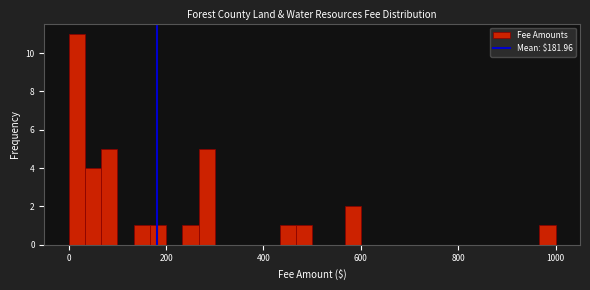

Read against the x-axis, roughly where is the centre of the tallest bar?

20